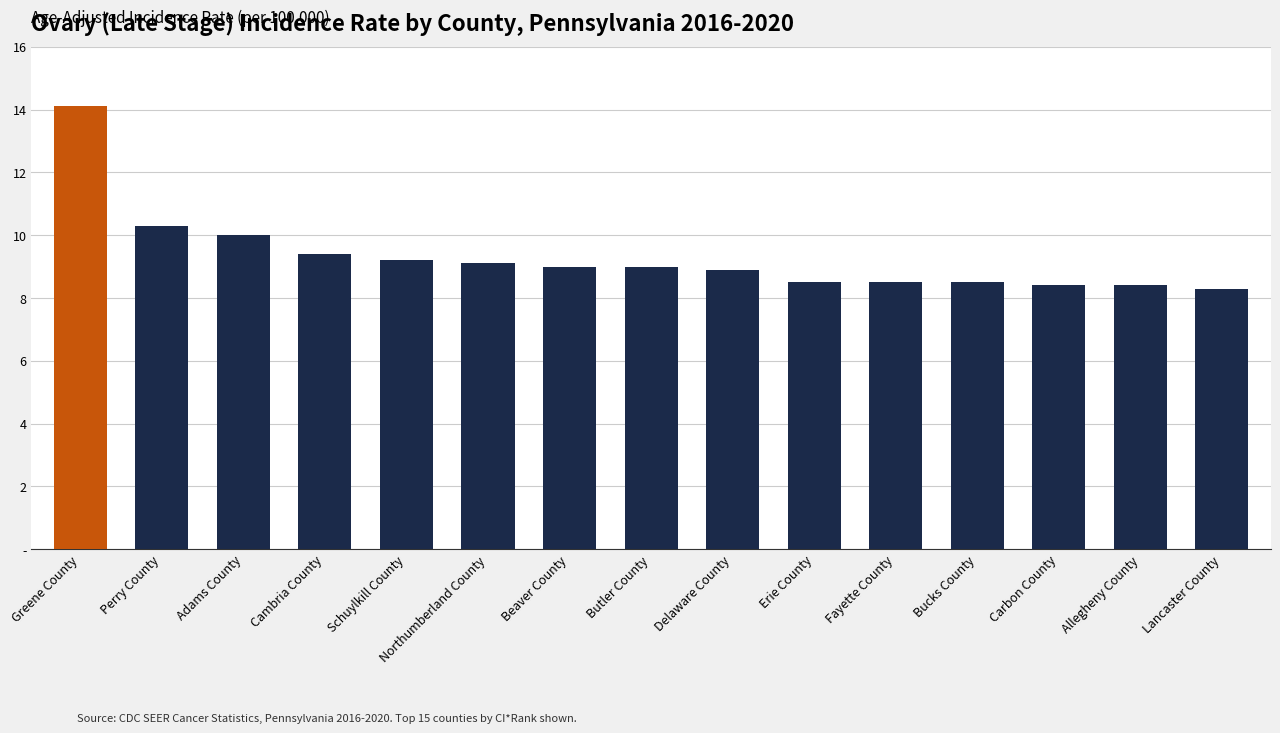

Does the chart contain any negative values?

No